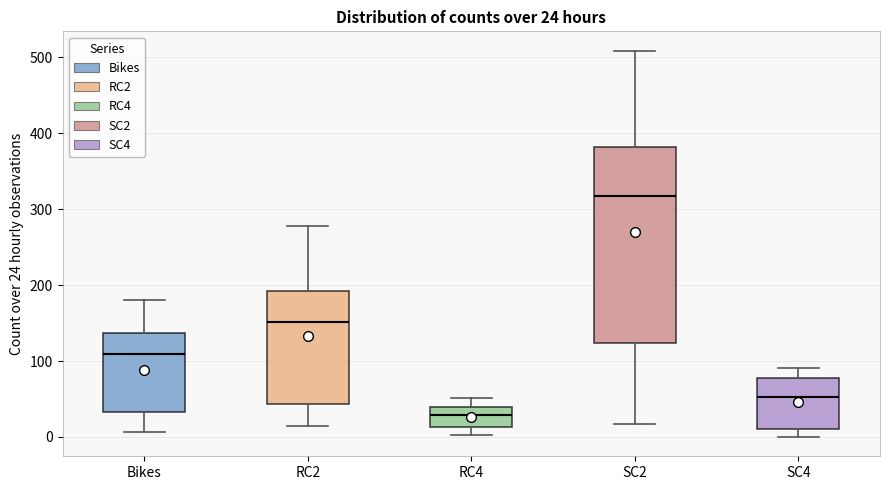

Which box is the tallest, from its lower edge to its upper edge?

SC2